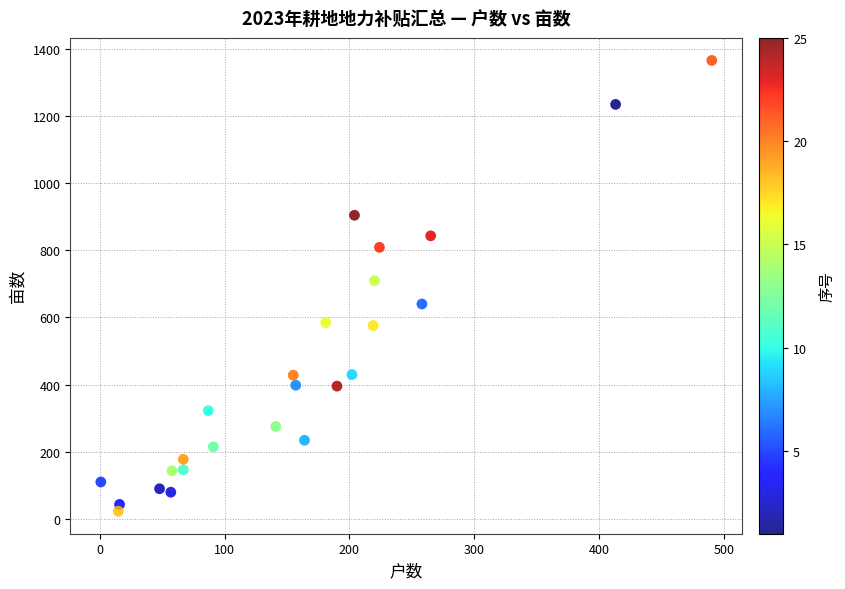

What Y value in the scatter plot is closest to 694?

709.6